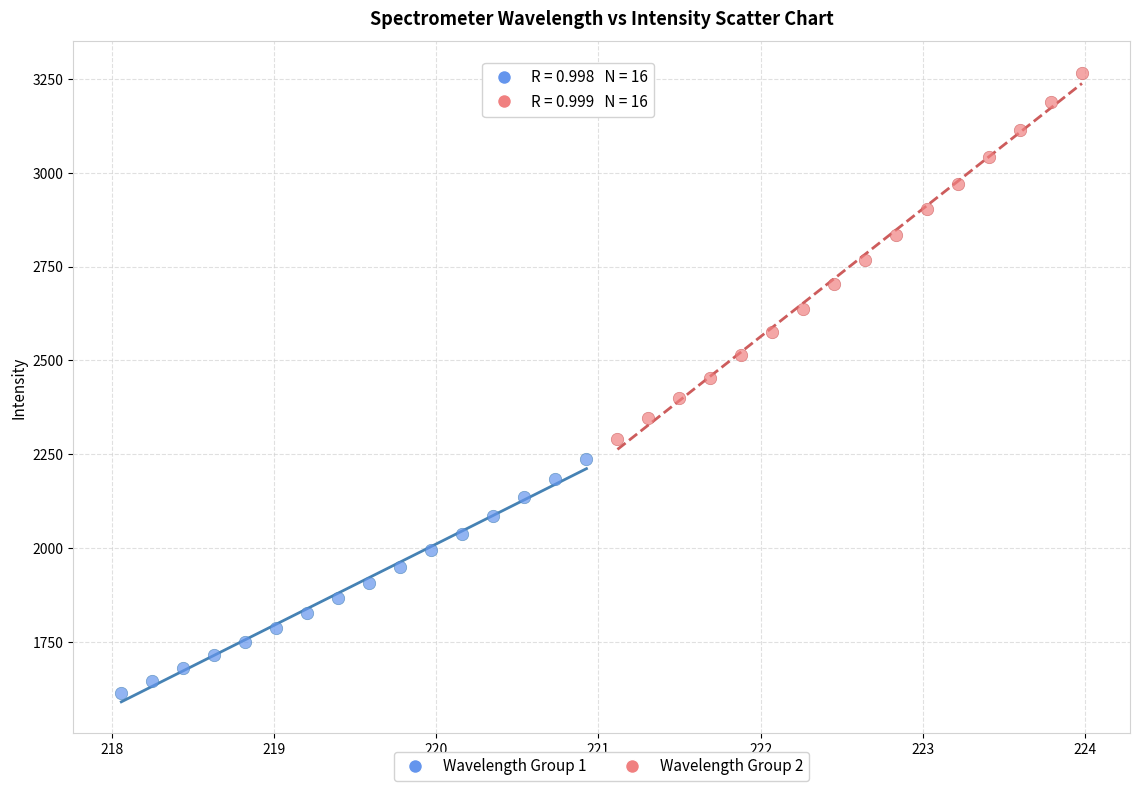

What are all the series names shown in the legend?

Wavelength Group 1, Wavelength Group 2